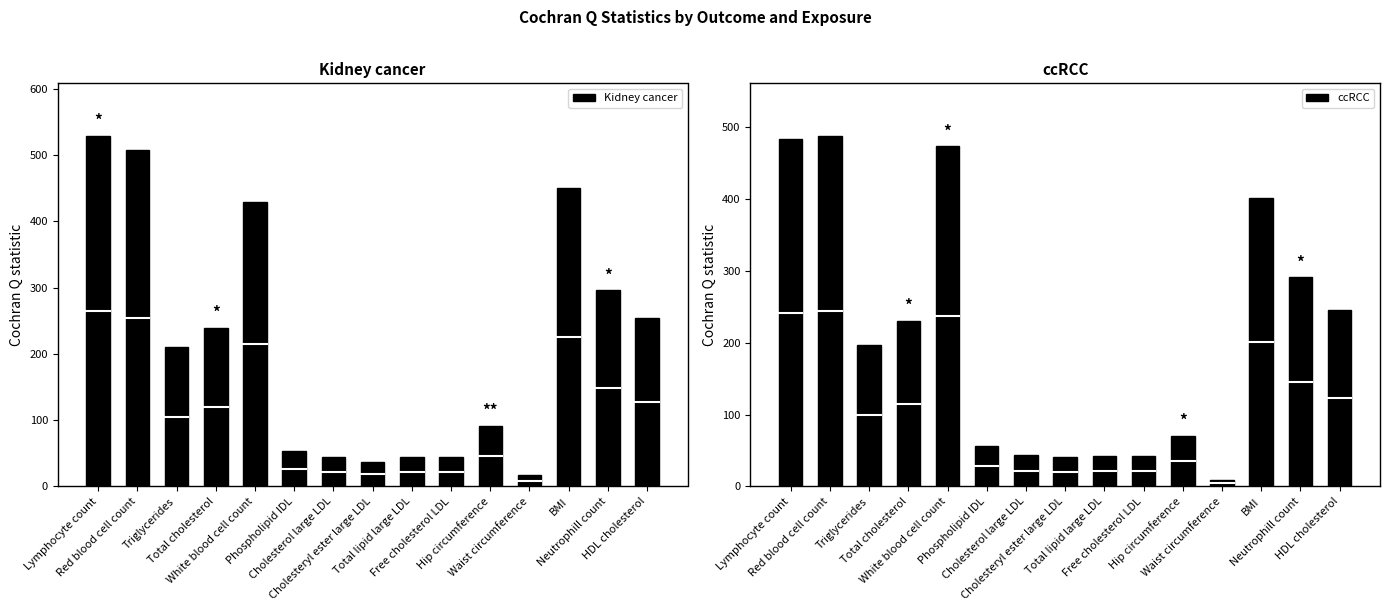

At Triglycerides, list the series in order from largest to smallest.

Kidney cancer, ccRCC